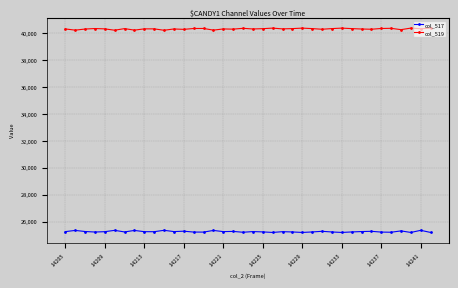

What is the average value of the col_519 series?

40287